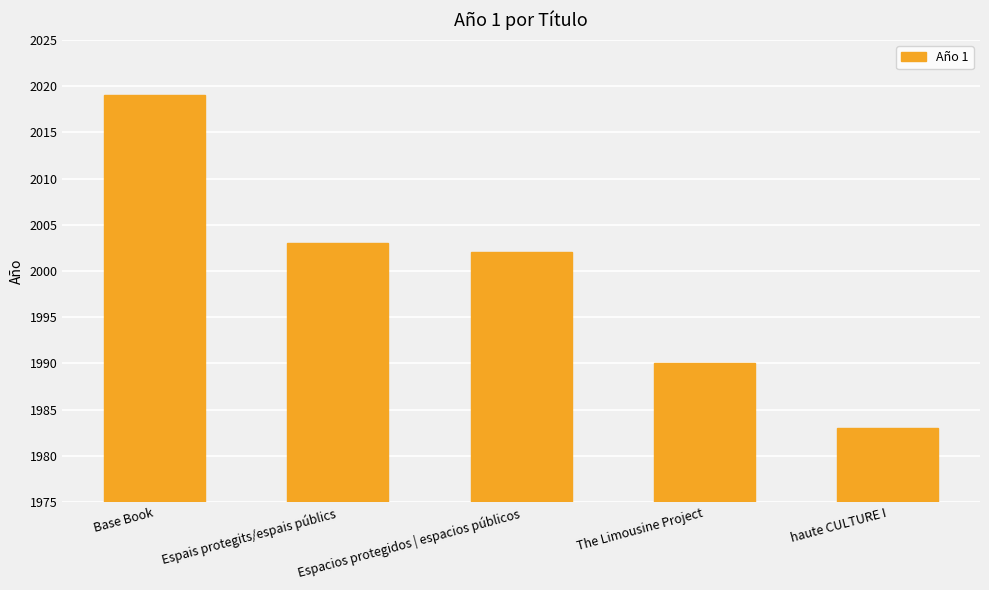

List the labels in order of value, largest first.

Base Book, Espais protegits/espais públics, Espacios protegidos | espacios públicos, The Limousine Project, haute CULTURE I